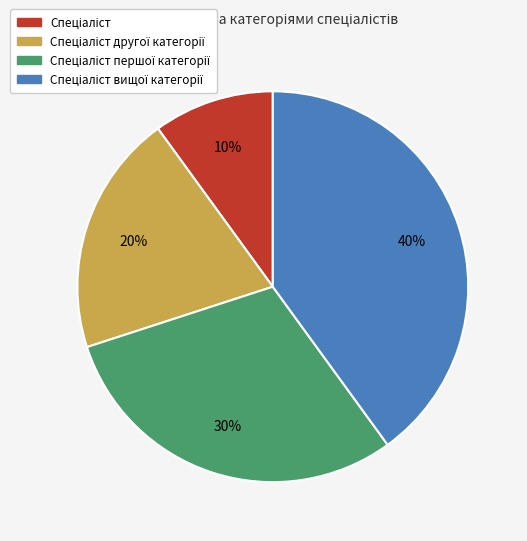

How many segments does this pie chart have?

4